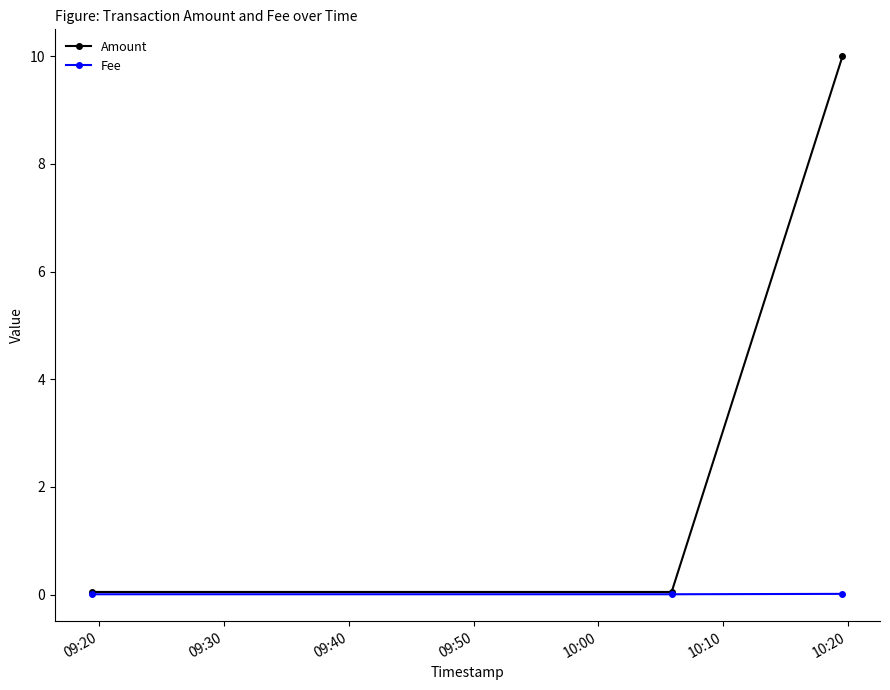

Which series has the largest range (max minus min)?

Amount